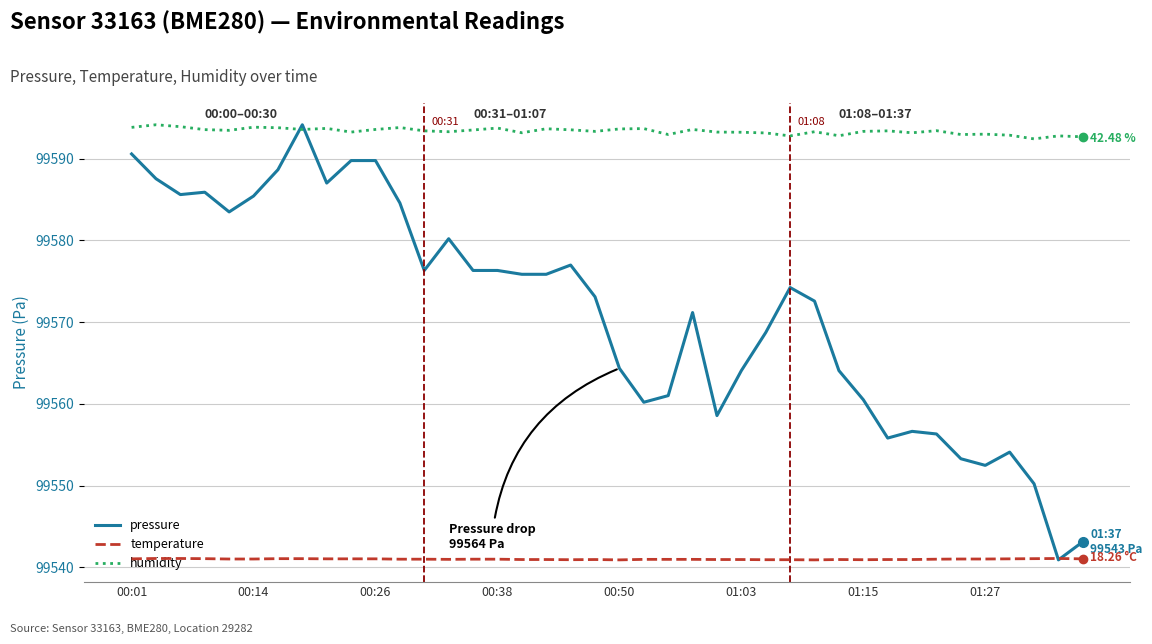

True or false: pressure and temperature intersect in this chart.

False